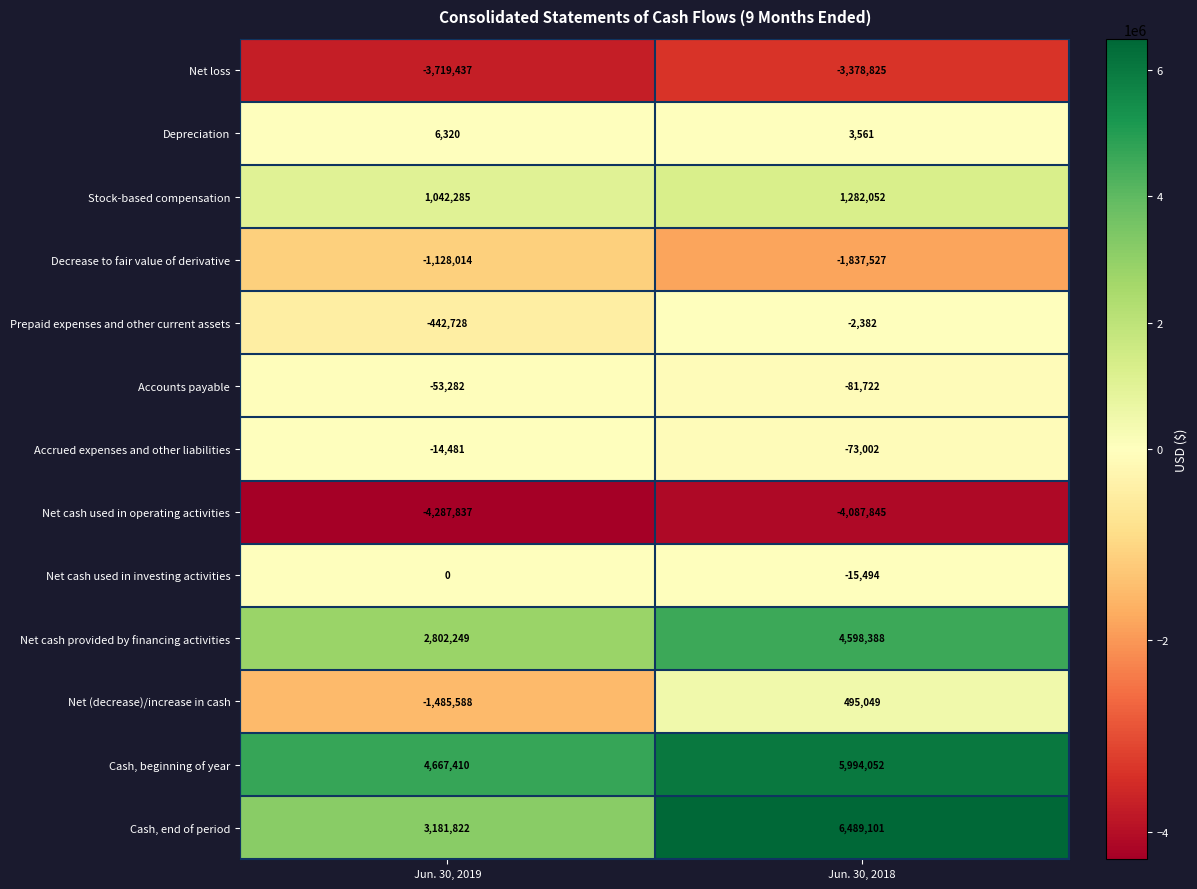

At which category is the sum across all series the highest?

Jun. 30, 2018